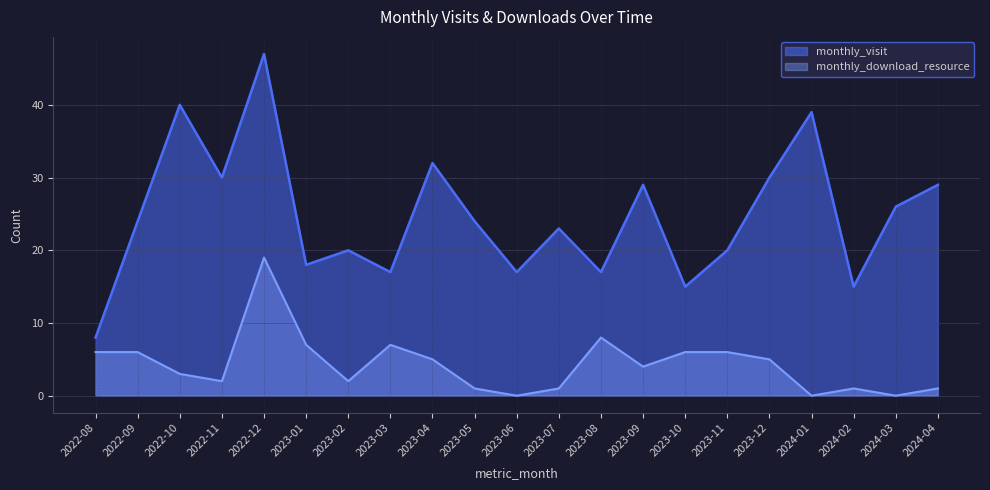

How many categories are shown in the chart?

21